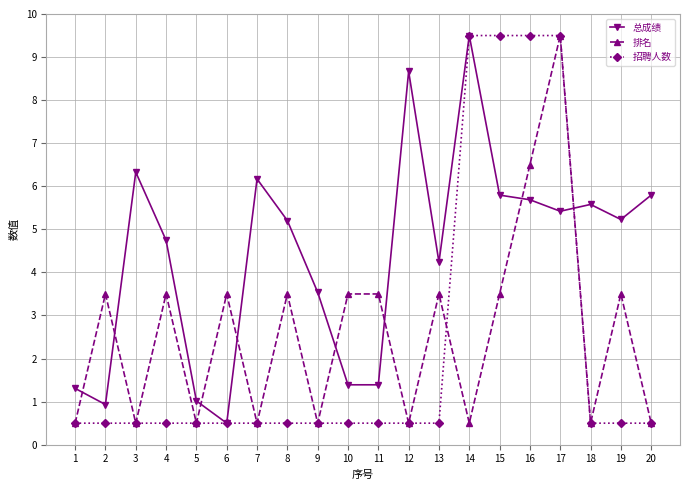

Between 8 and 11, which series saw the biggest shift?

总成绩